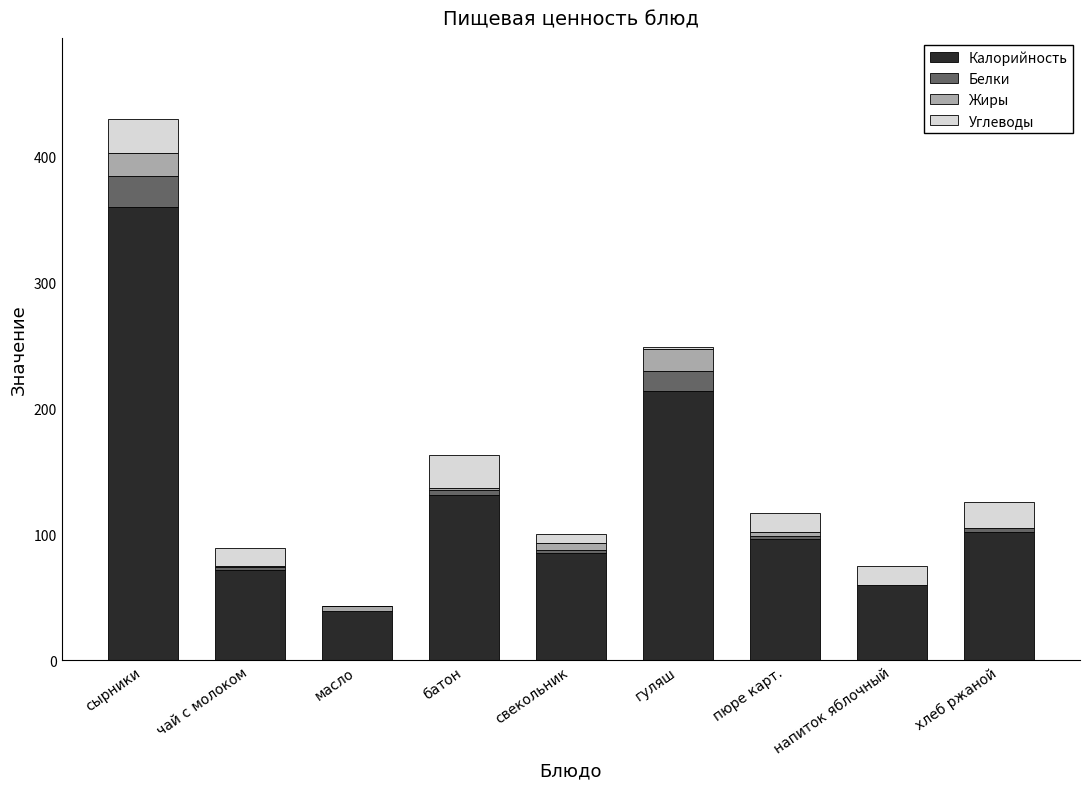

Count the number of categories in the chart.

9